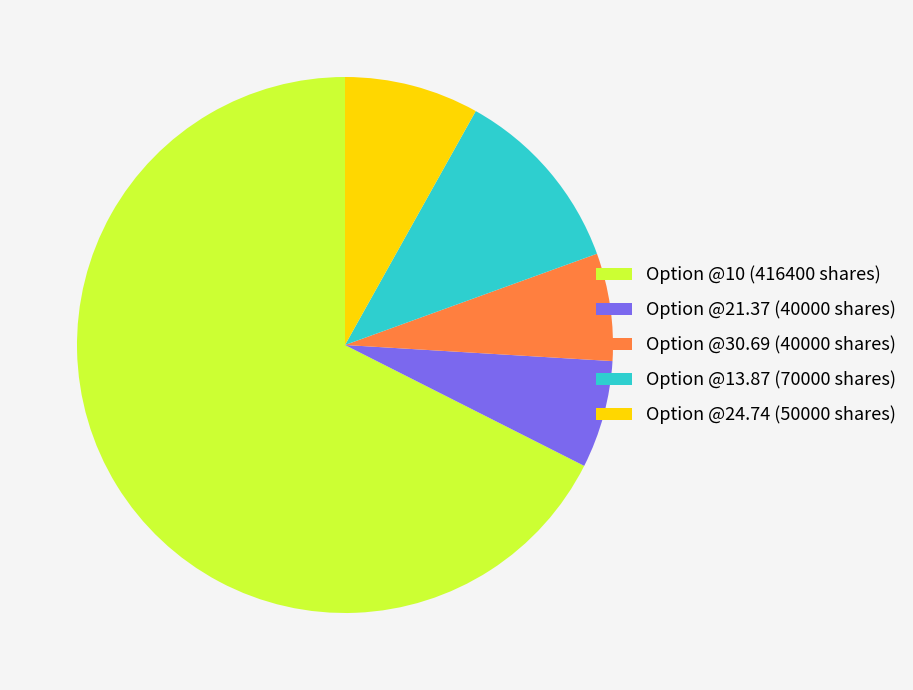

How many segments does this pie chart have?

5